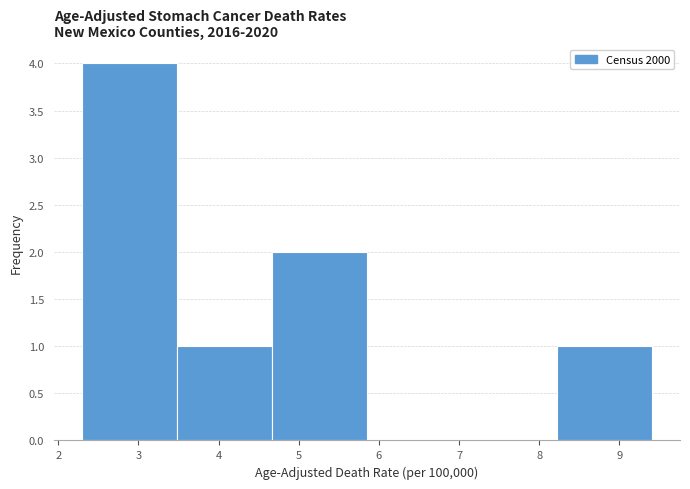

Reading left to right, transcribe this chart: for each bar, give the range it covers on the x-axis and its height. Neither the bar edges nor the heights are printed on the chart, so give them approximately, as read against the axes.

2.3 to 3.5: 4
3.5 to 4.7: 1
4.7 to 5.9: 2
5.9 to 7.0: 0
7.0 to 8.2: 0
8.2 to 9.4: 1